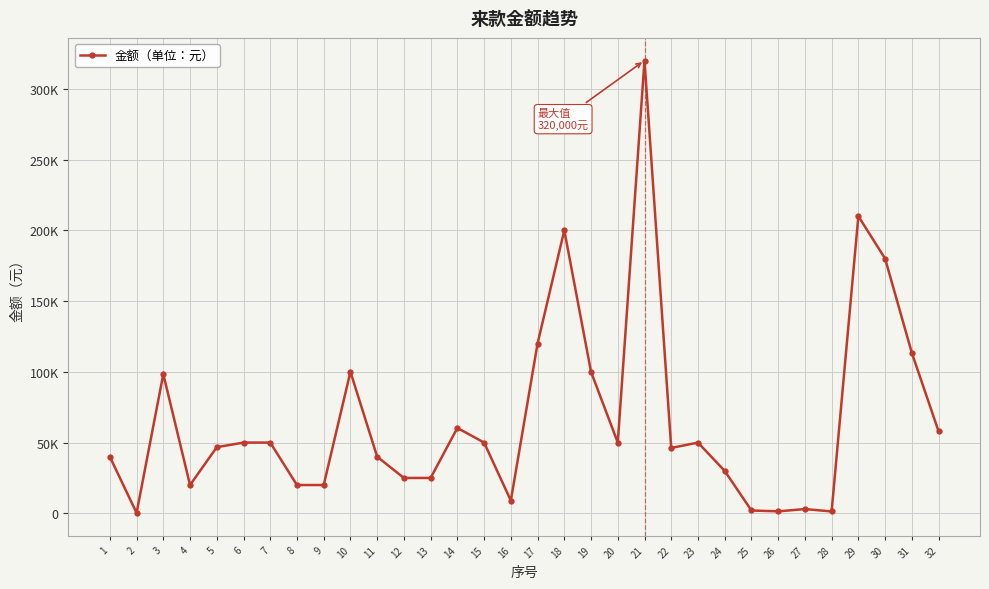

The value at 27 is 3000.0. True or false?

True